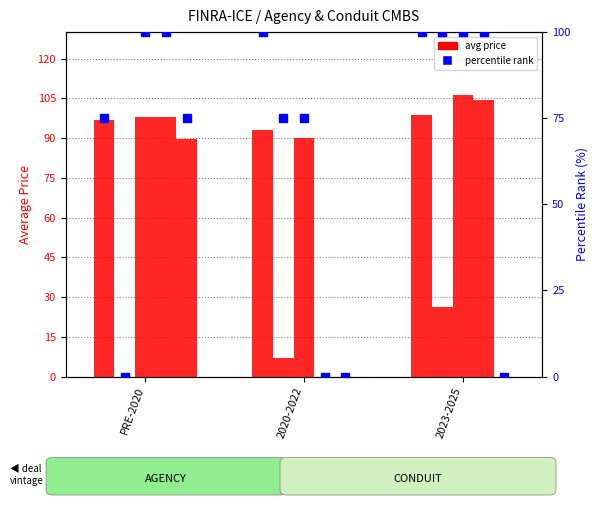

What is the total value across all series at 2023-2025?

435.8